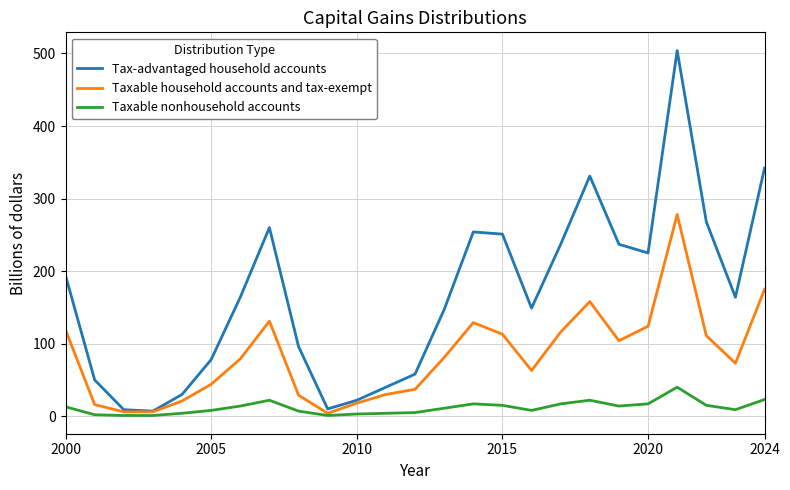

Which series has the widest spread of values?

Tax-advantaged household accounts